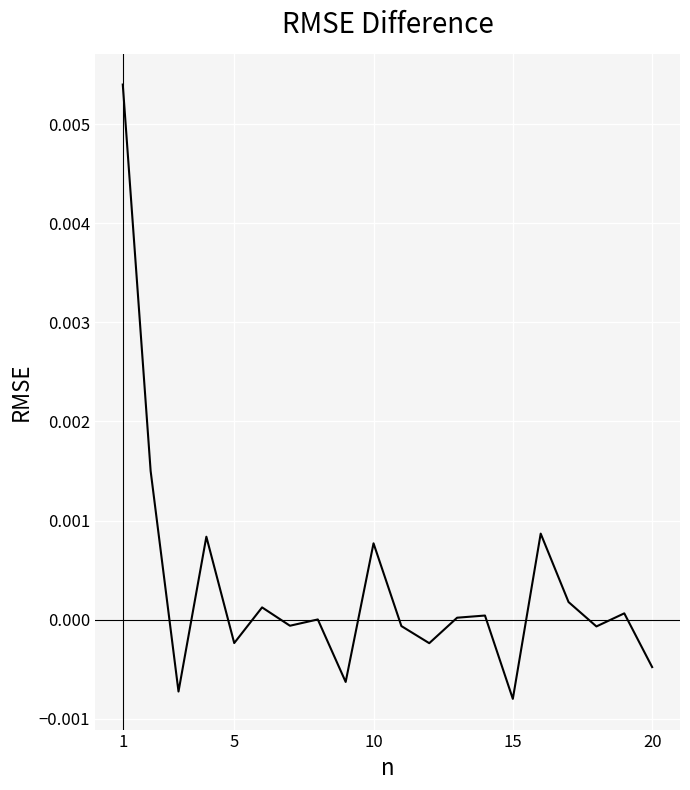

How many lines are shown in the chart?

1